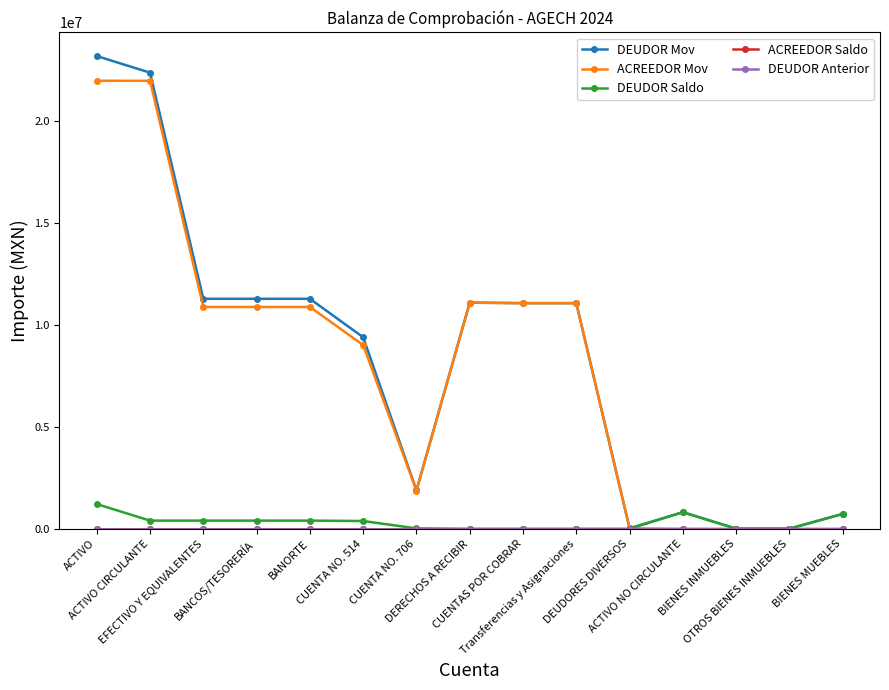

Does the chart have visible grid lines?

No